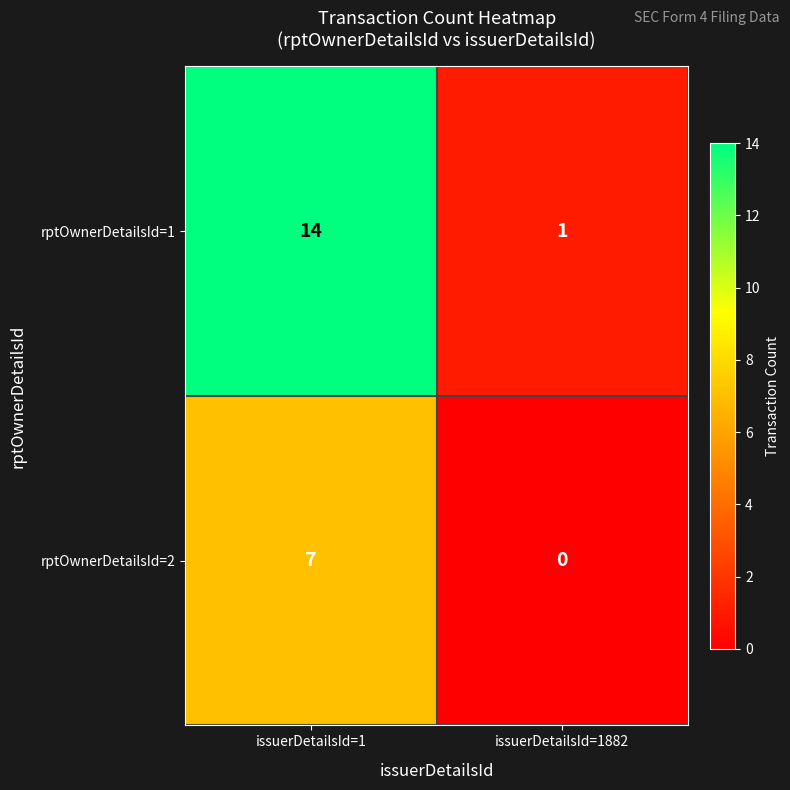

Reading left to right, transcribe all the data shown in this chart.

rptOwnerDetailsId=1: issuerDetailsId=1=14	issuerDetailsId=1882=1
rptOwnerDetailsId=2: issuerDetailsId=1=7	issuerDetailsId=1882=0